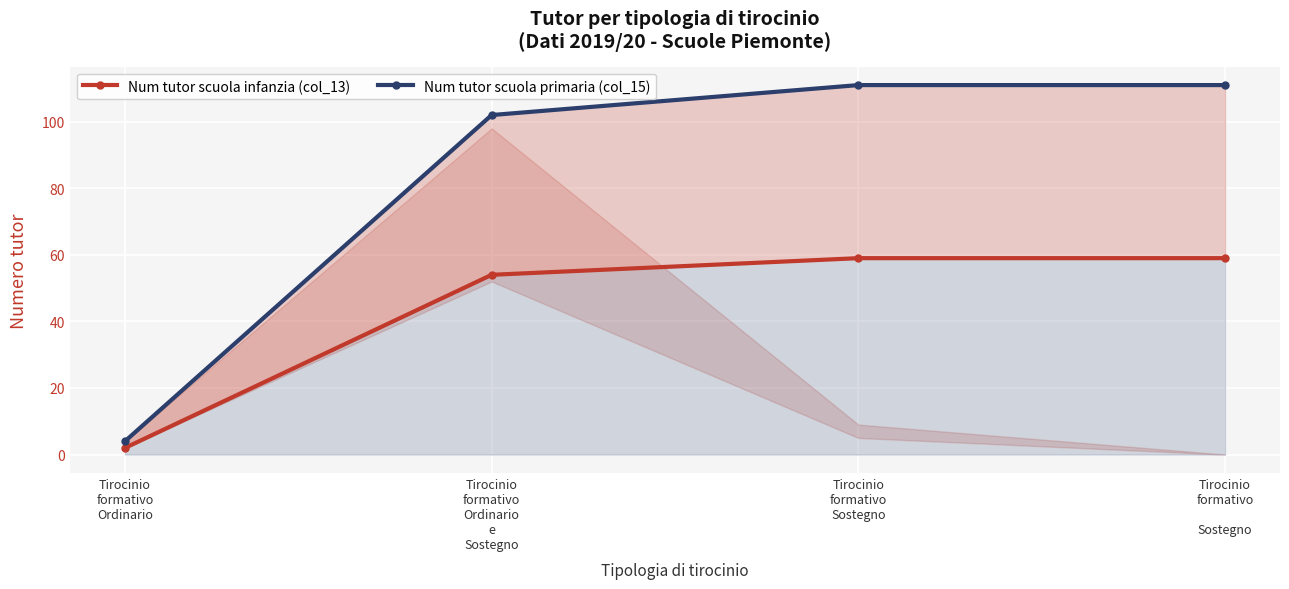

True or false: Num tutor scuola infanzia (col_13) and Num tutor scuola primaria (col_15) cross at least once.

False